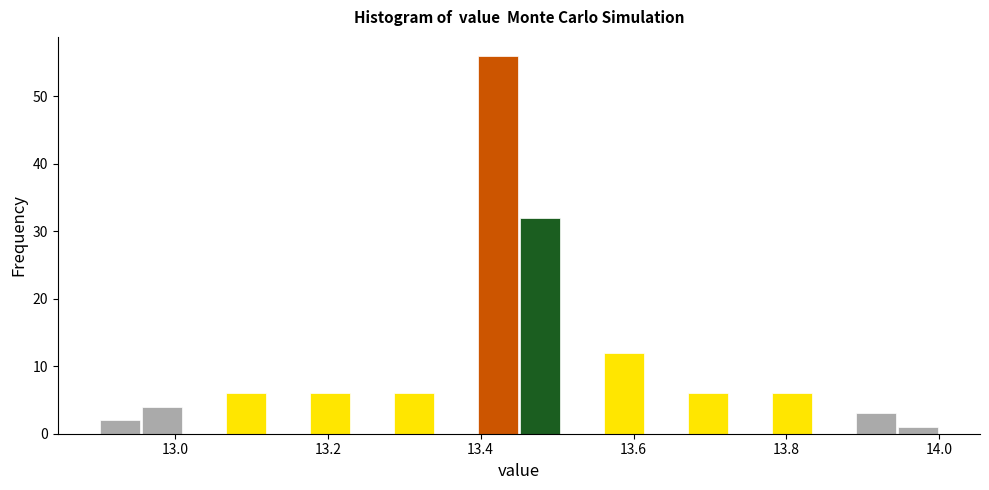

Read against the x-axis, roughly where is the centre of the tallest bar?

13.42